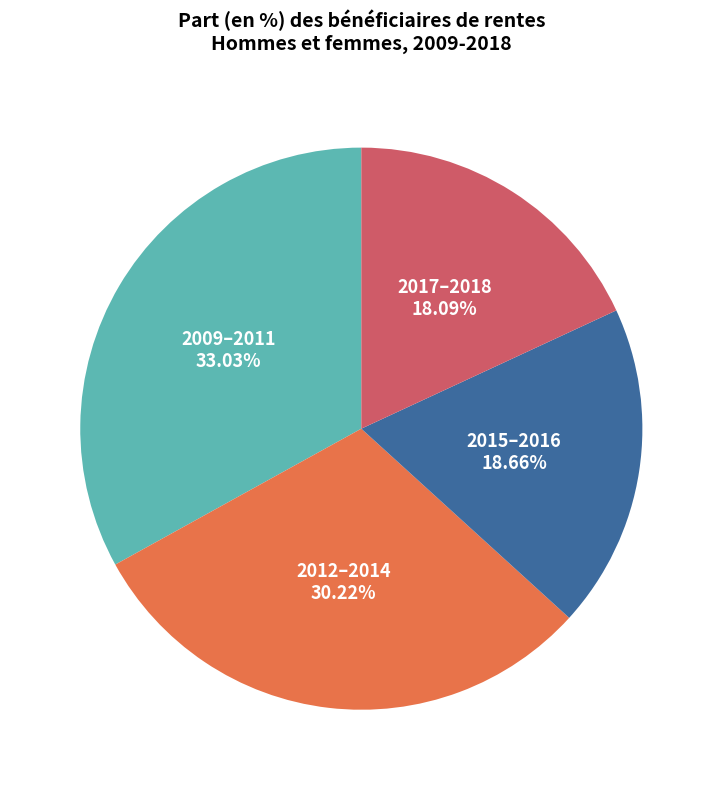

Does any single category account for the majority?

No